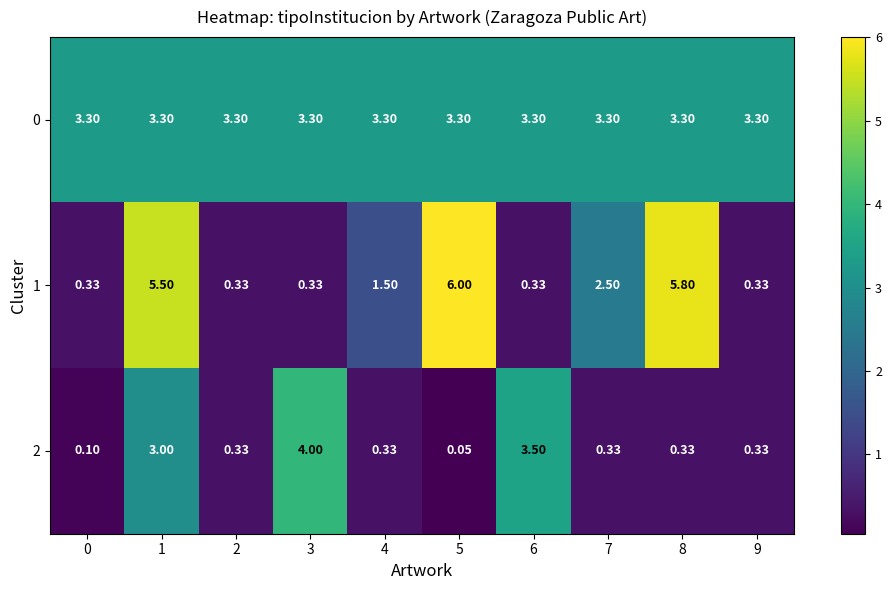

Which series has the largest total across all categories?

0